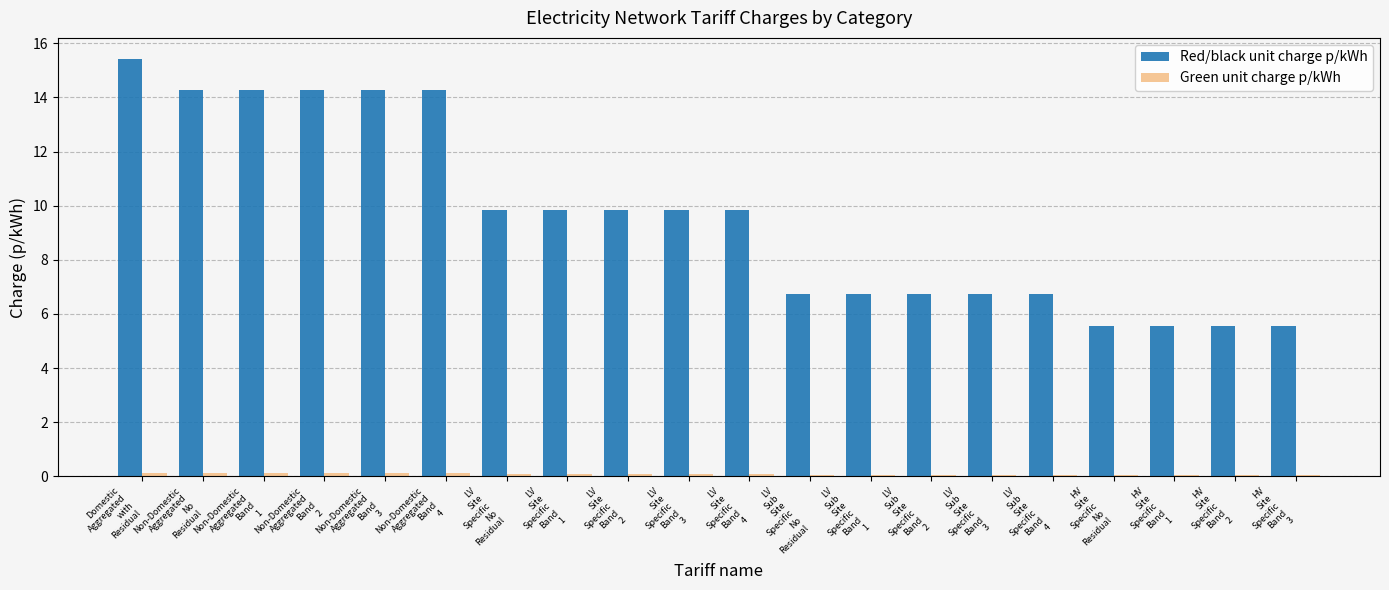

What is the sum of all Red/black unit charge p/kWh values?

192.0